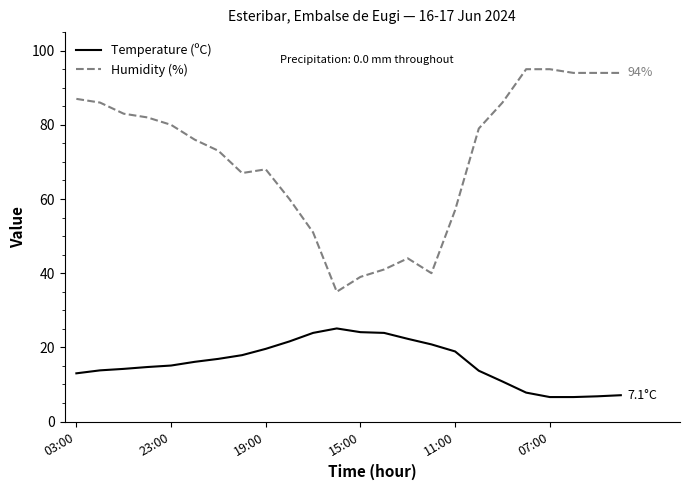

True or false: Humidity (%) has more than 0 interior local peaks.

True